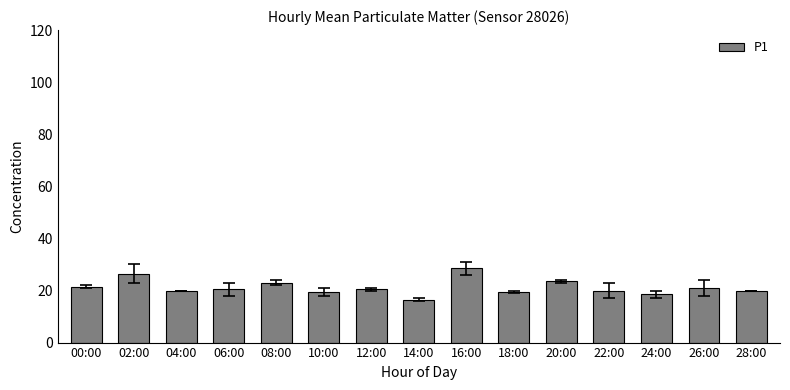

Is it true that the value at 00:00 is 21.5?

True